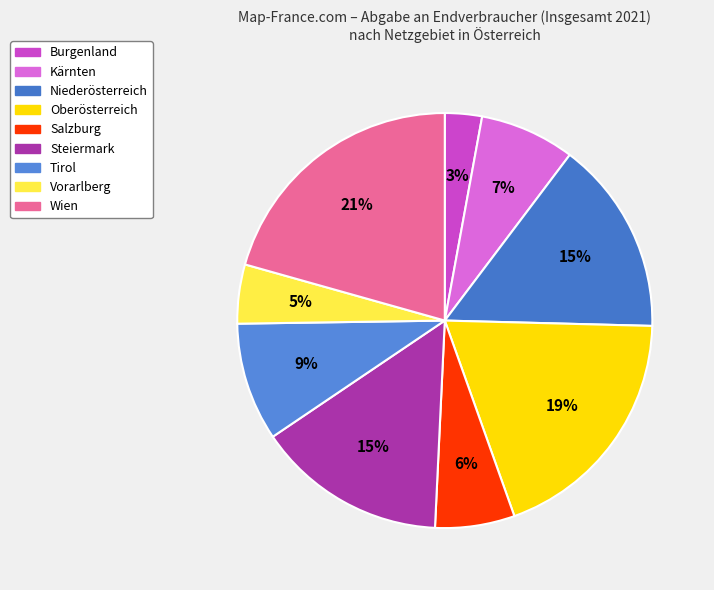

To the nearest percent, what portion does Tirol represent?

9%